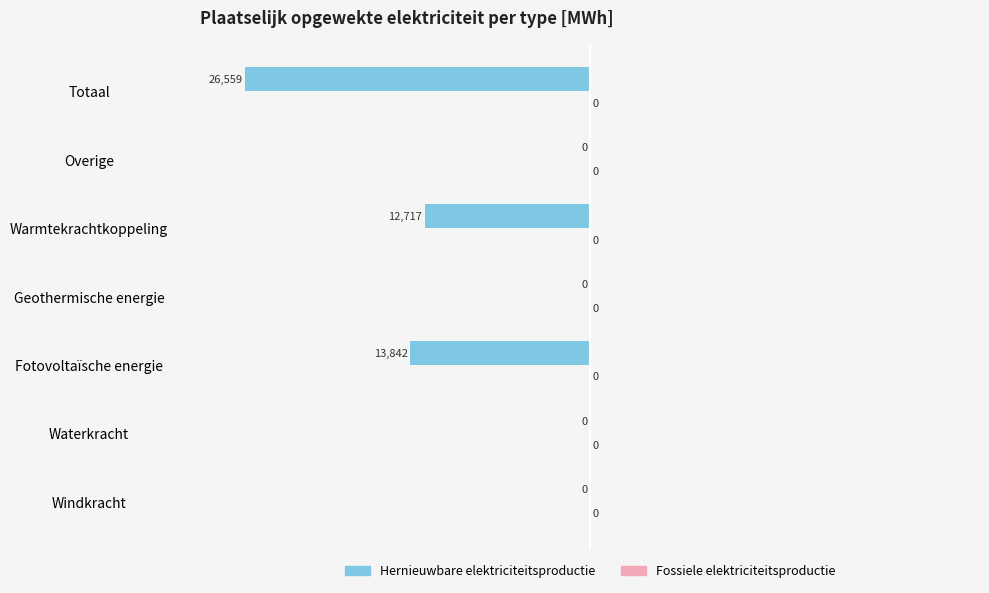

What is the approximate value at Warmtekrachtkoppeling?

-12717.0